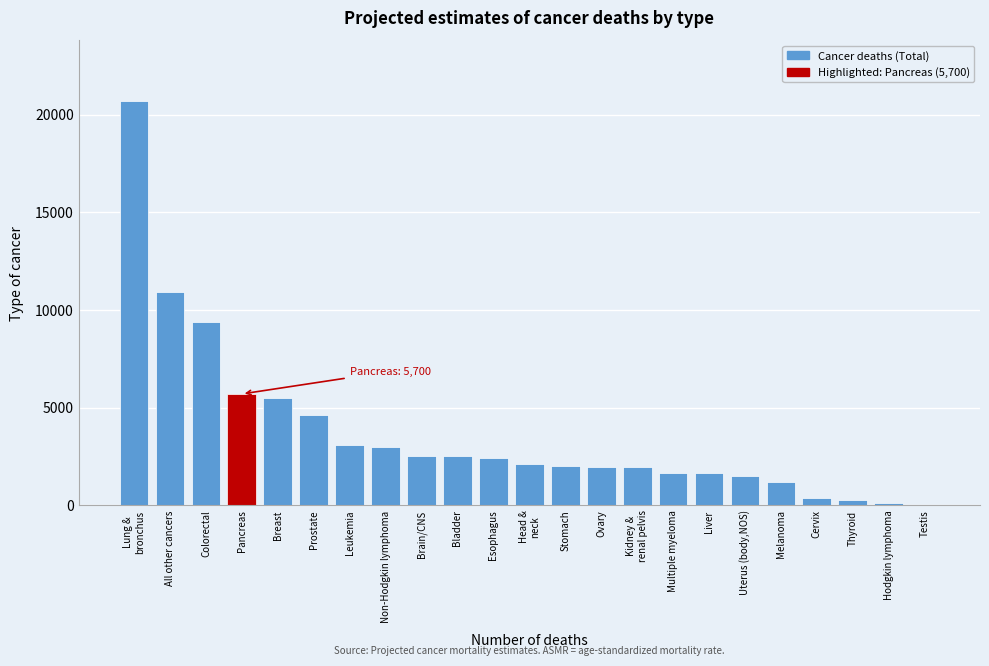

What is the sum of all values?

85075